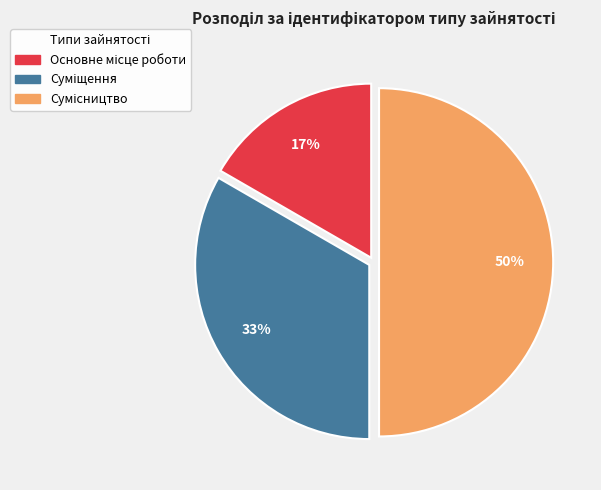

To the nearest percent, what is the average slice percentage?

33%